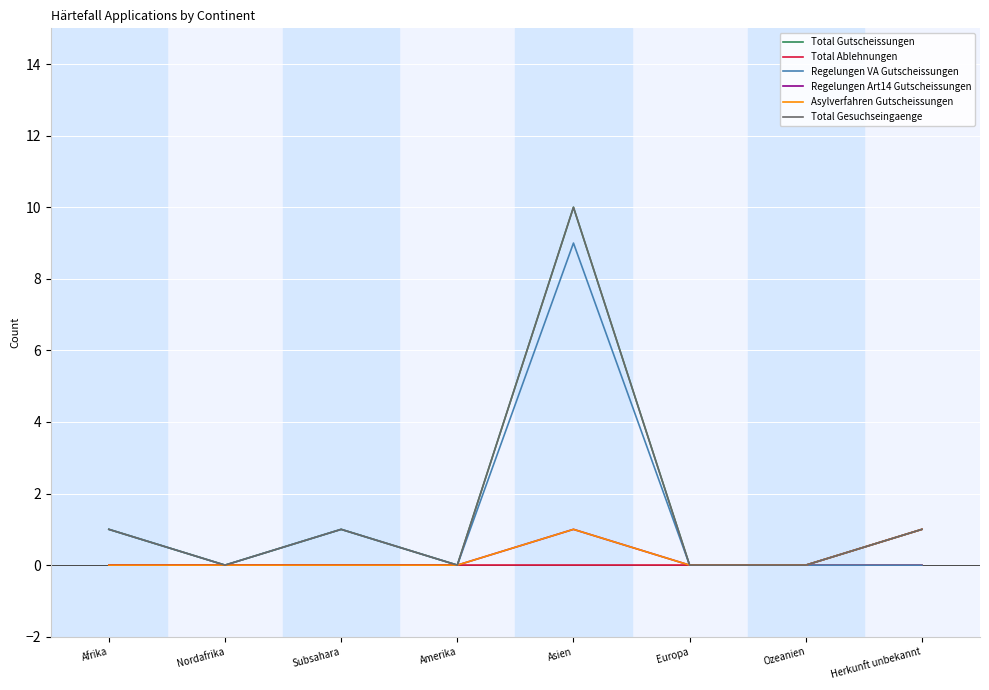

What is the difference between the second highest and minimum values in the Total Gutscheissungen series?

1